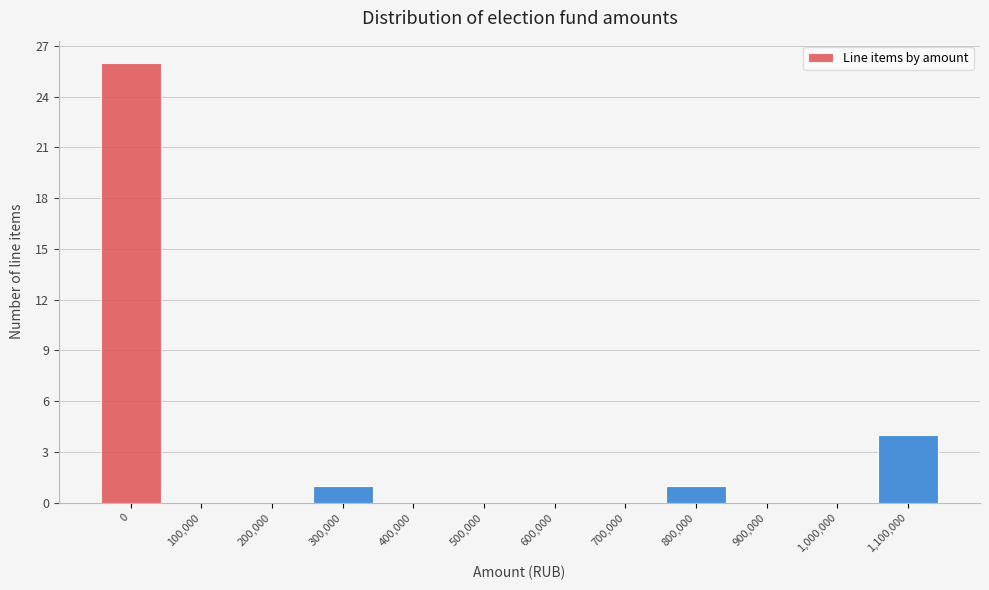

Reading left to right, what are all the values shown in this chart?

0=26	100,000=0	200,000=0	300,000=1	400,000=0	500,000=0	600,000=0	700,000=0	800,000=1	900,000=0	1,000,000=0	1,100,000=4